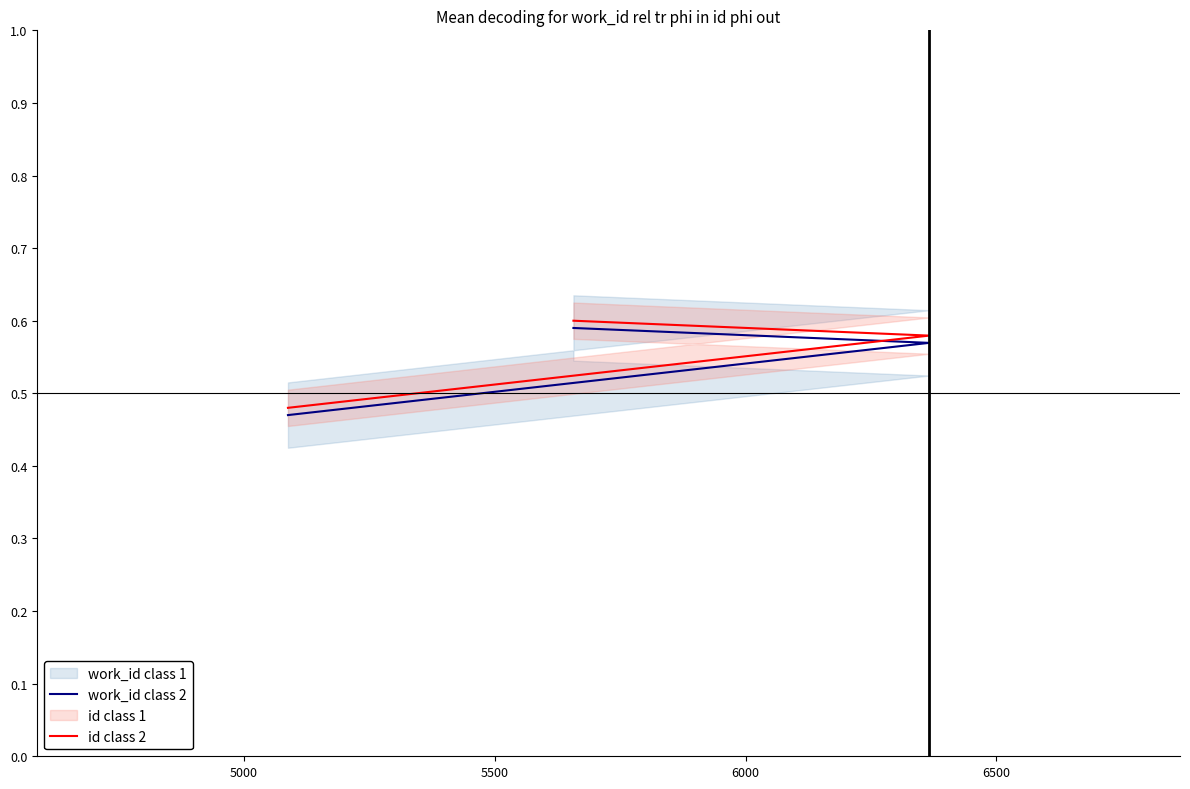

Reading right to left, what are all the values shown in this chart?

work_id class 2: 0.6	0.6	0.5
id class 2: 0.6	0.6	0.5